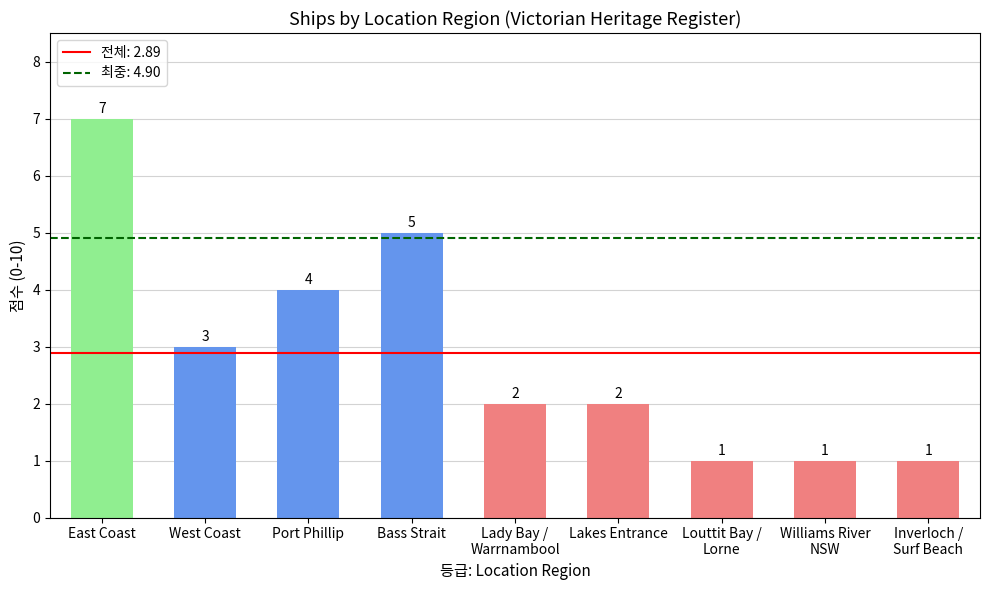

What is the maximum value shown in the chart?

7